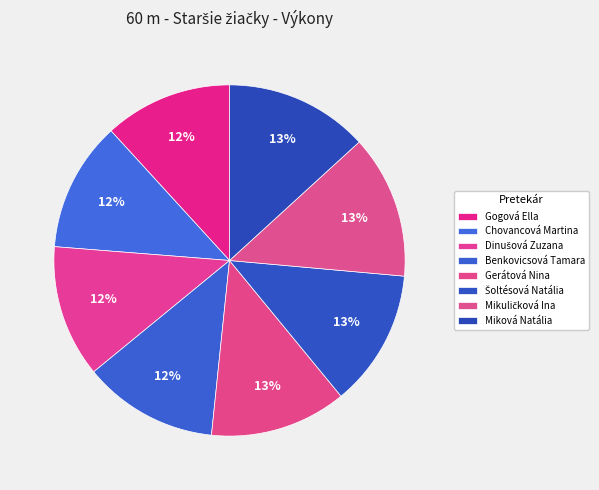

How many slices are in this pie chart?

8